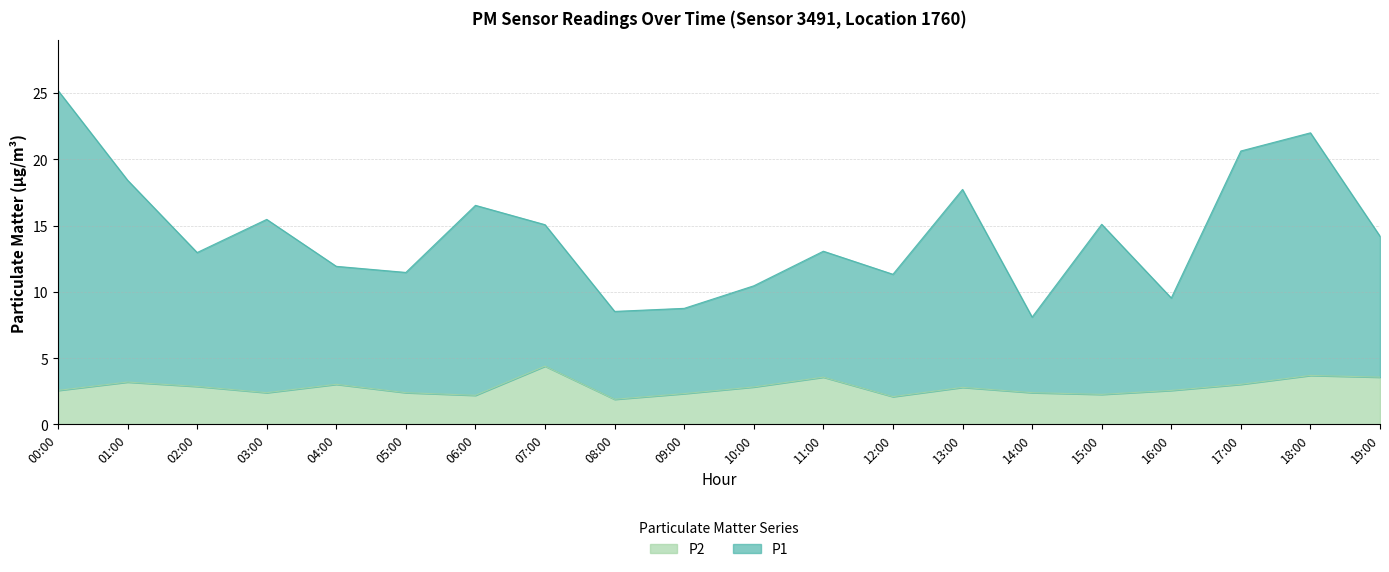

What is the maximum value for P2?

4.4